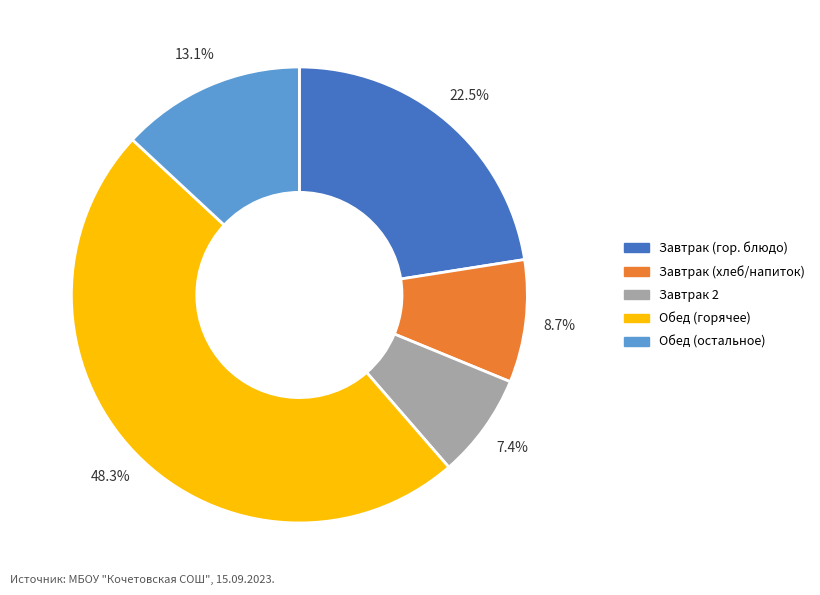

Is there a majority slice in this chart?

No